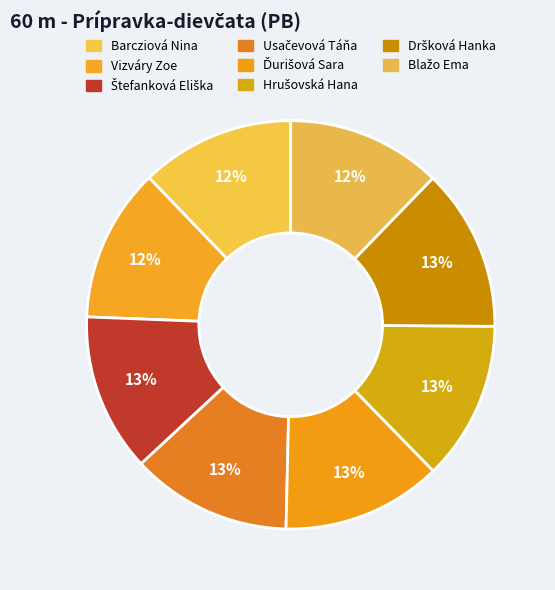

To the nearest percent, what is the difference between the largest and smallest slice percentages?

1%